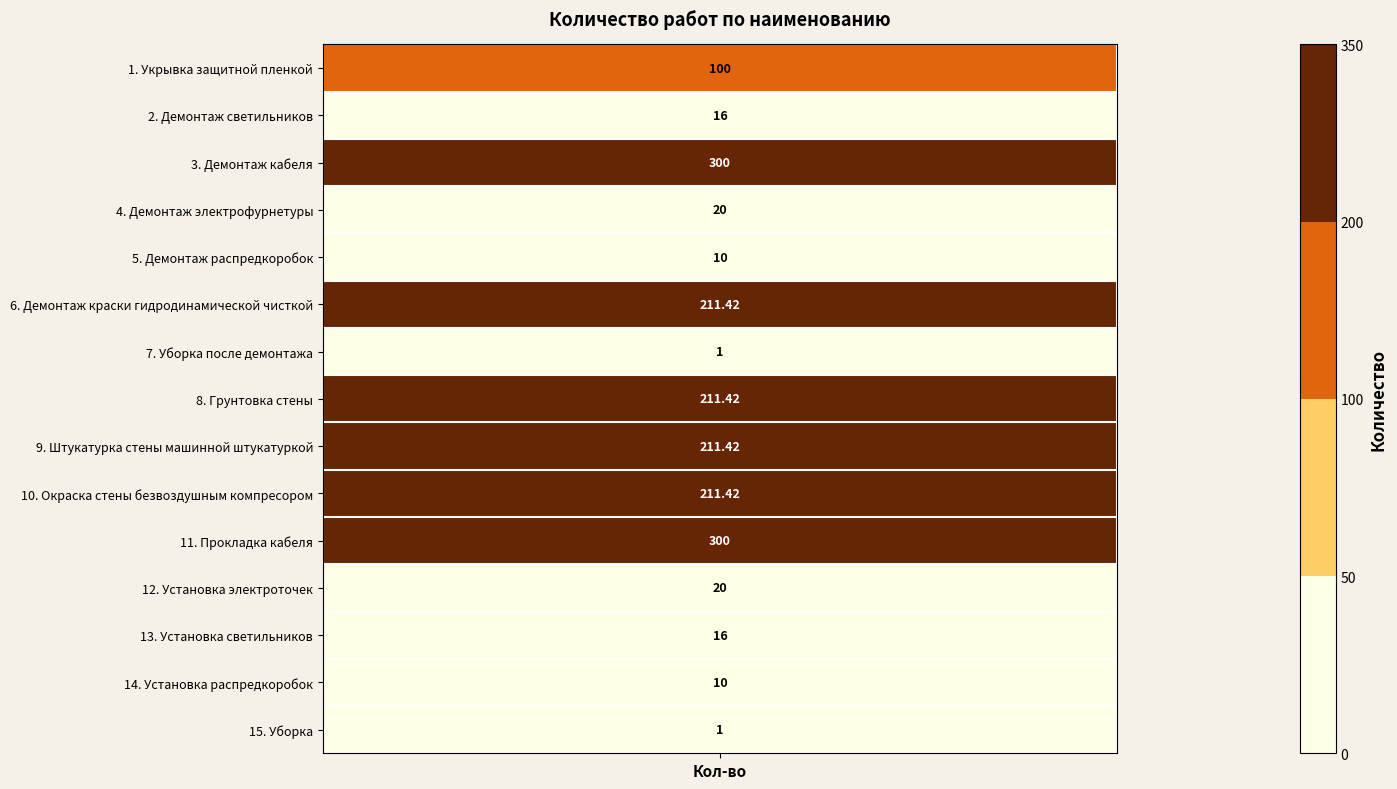

Which category has the lowest value across all series?

Уборка после демонтажа